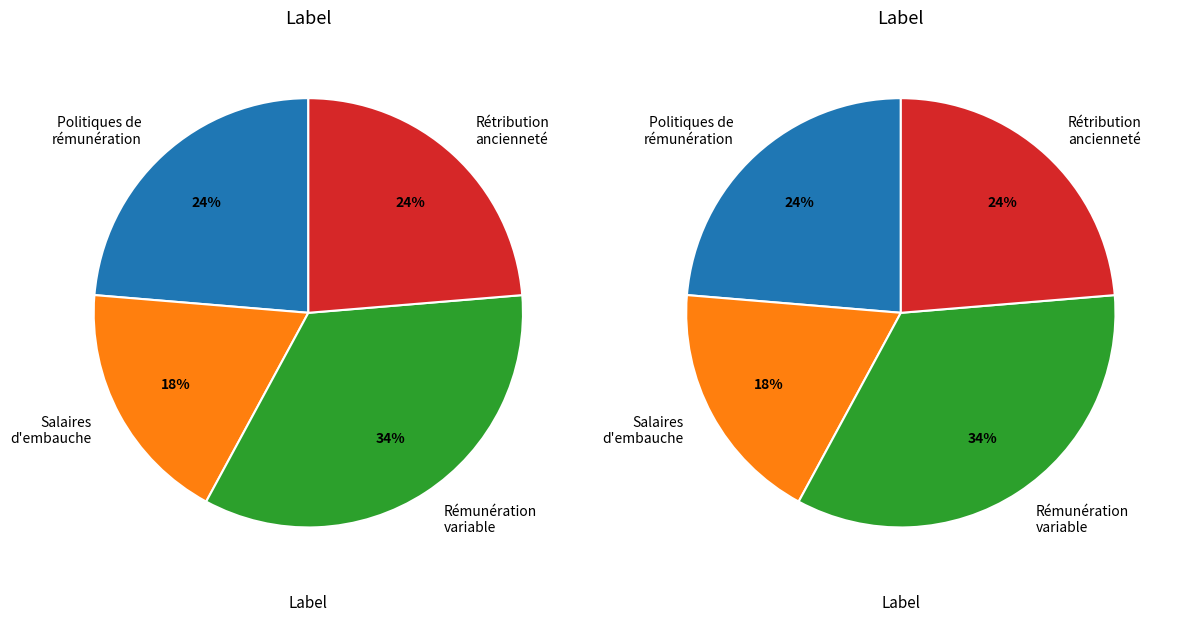

True or false: 1.1.a accounts for 1% of the total.

False